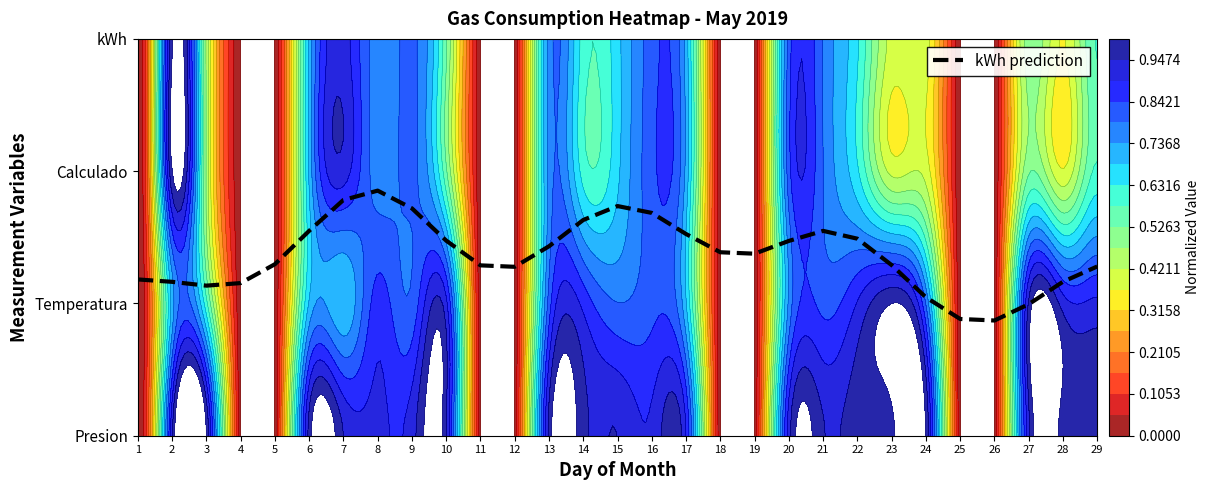

Which label corresponds to the largest value in the chart?

8